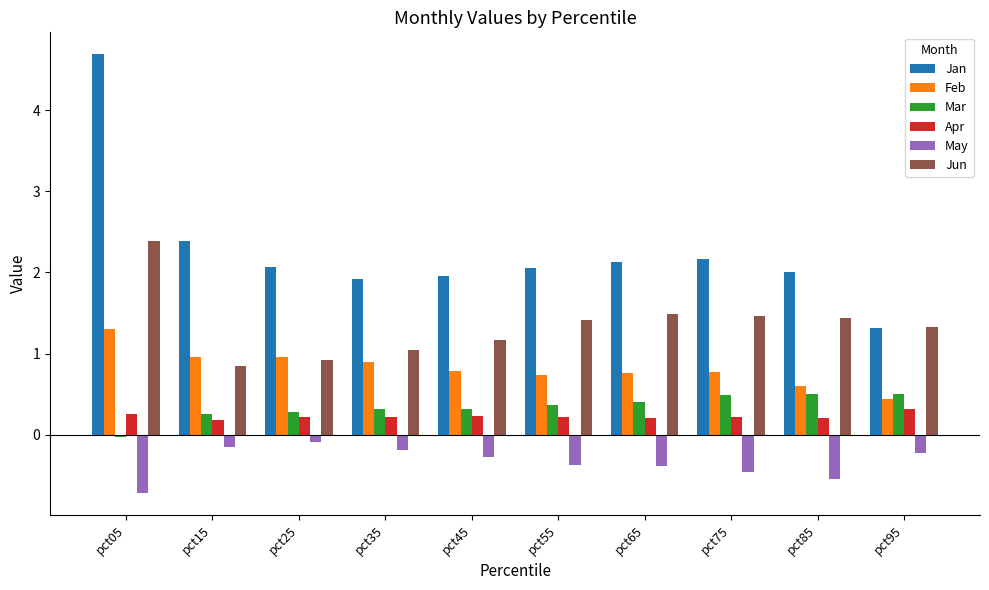

What is the value of the Feb bar at the 3rd from the left?

1.0